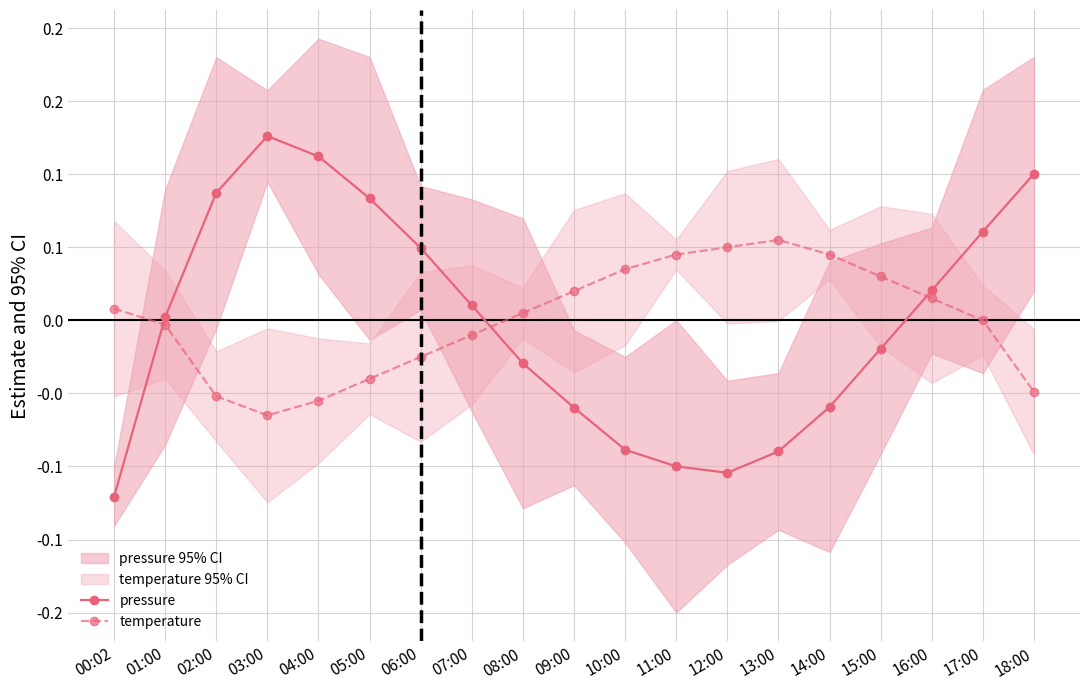

List the labels in order of pressure value, largest first.

03:00, 04:00, 18:00, 02:00, 05:00, 17:00, 06:00, 16:00, 07:00, 01:00, 15:00, 08:00, 14:00, 09:00, 10:00, 13:00, 11:00, 12:00, 00:02